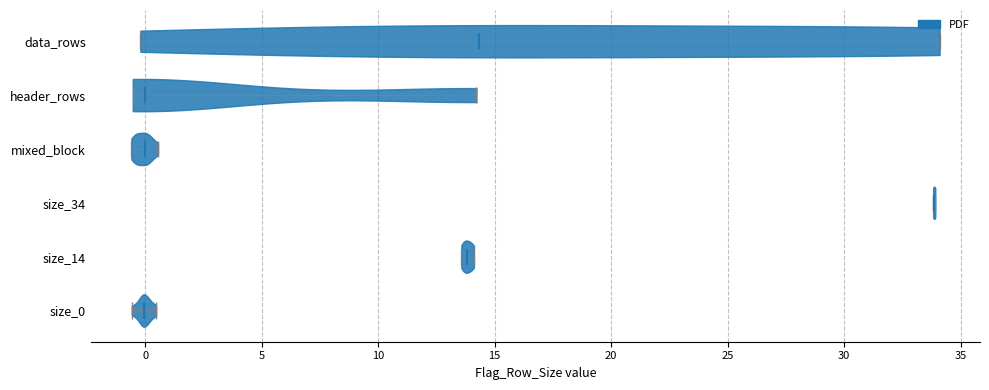

Reading bottom to top, read every violin against the x-axis: where its median line is, and the lowest and highest points it reaches. The values are not printed on the chart, so give them approximately, as read against the axis.

size_0: median line 0.0, lowest point -0.5, highest point 0.5
size_14: median line 14.0, lowest point 13.5, highest point 14.0
size_34: median line 34.0, lowest point 34.0, highest point 34.0
mixed_block: median line 0.0, lowest point -0.5, highest point 0.5
header_rows: median line 0.0, lowest point -0.5, highest point 14.0
data_rows: median line 14.5, lowest point 0.0, highest point 34.0